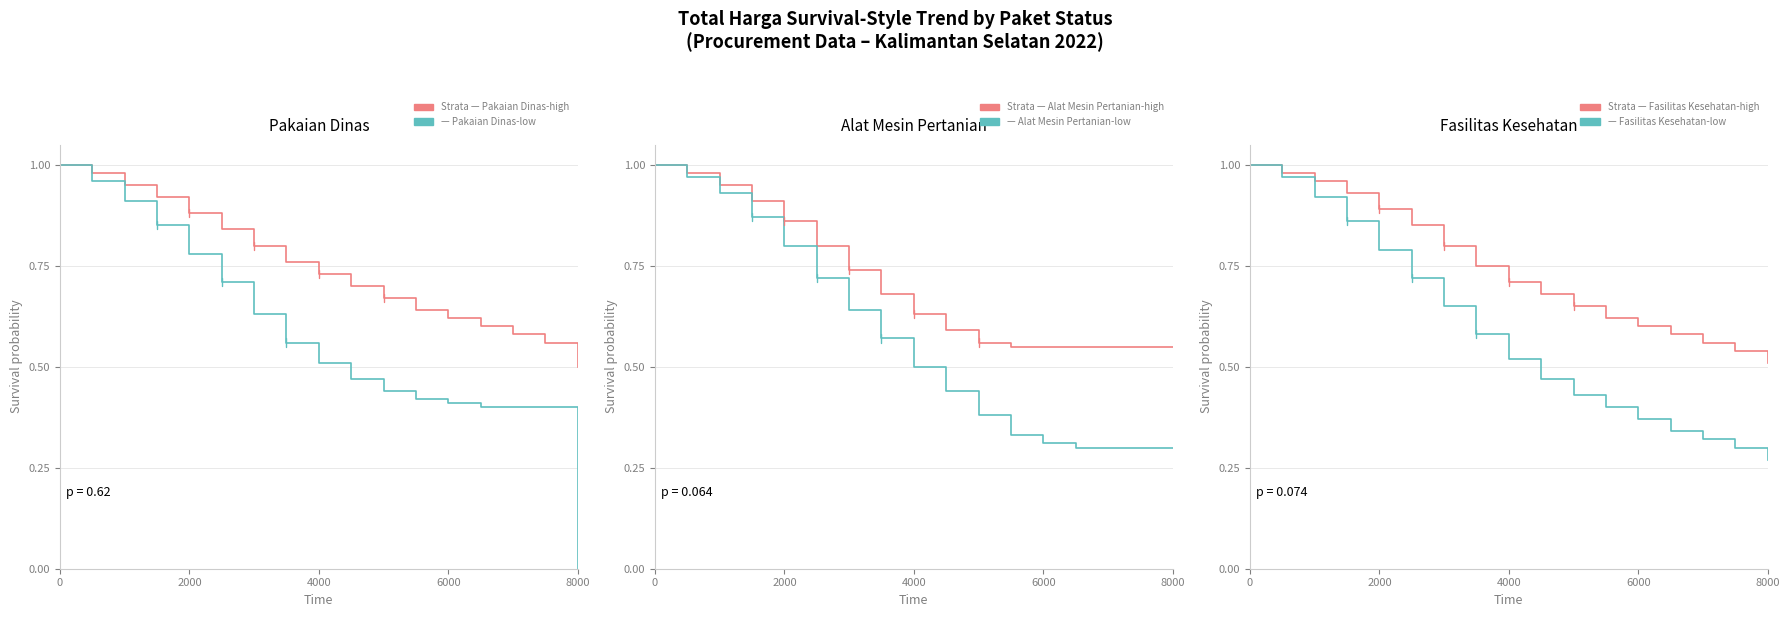

True or false: Alat Mesin Pertanian-high has a value of 0.3 at 11.

False